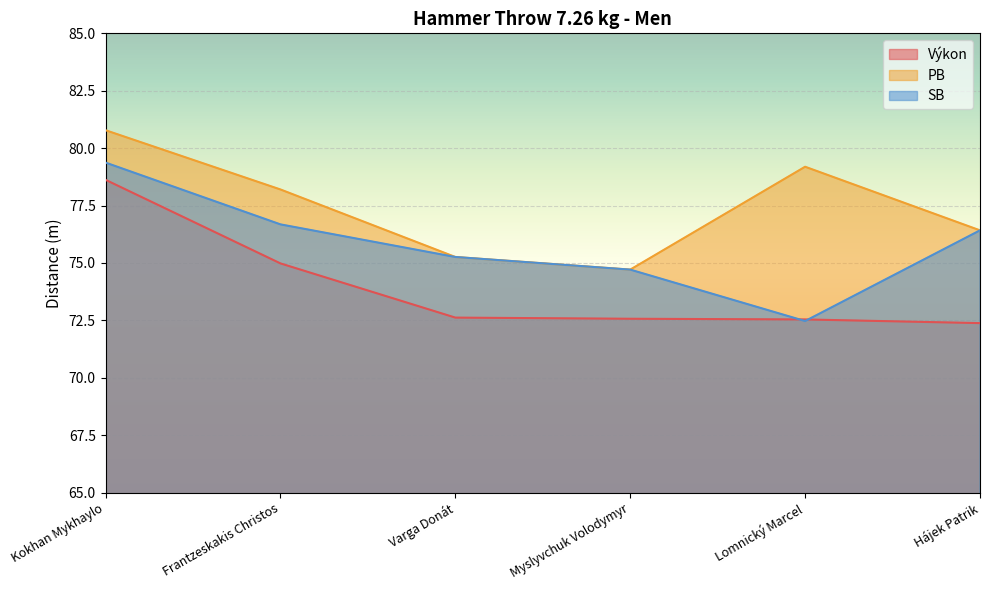

Reading left to right, transcribe all the data shown in this chart.

Výkon: 78.6	75.0	72.6	72.6	72.5	72.4
PB: 80.8	78.2	75.3	74.7	79.2	76.4
SB: 79.4	76.7	75.3	74.7	72.5	76.4